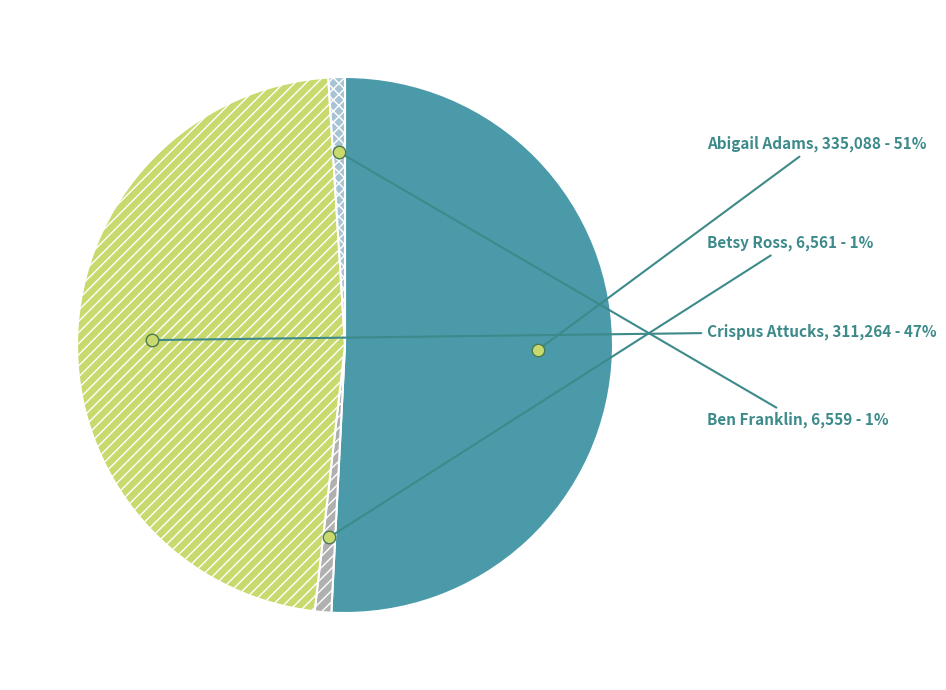

Combined, do Betsy Ross and Crispus Attucks account for over 50%?

No